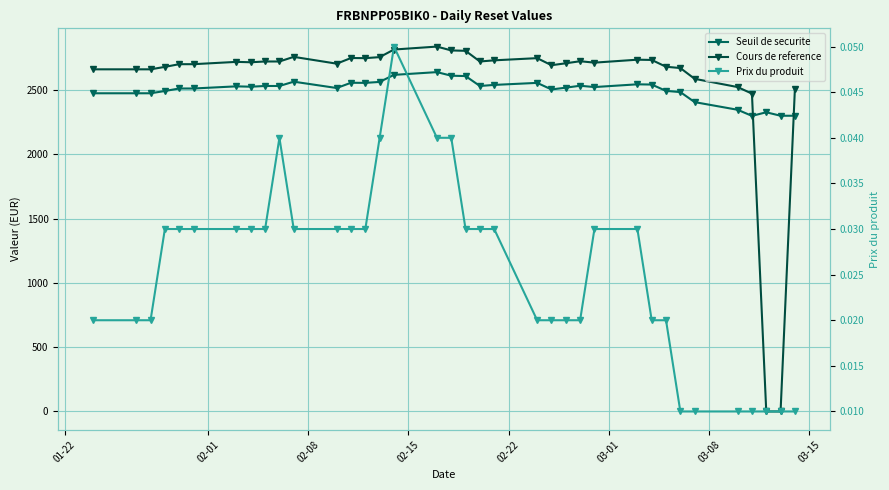

What is the difference between the maximum and minimum values in the Cours de reference series?

2839.0